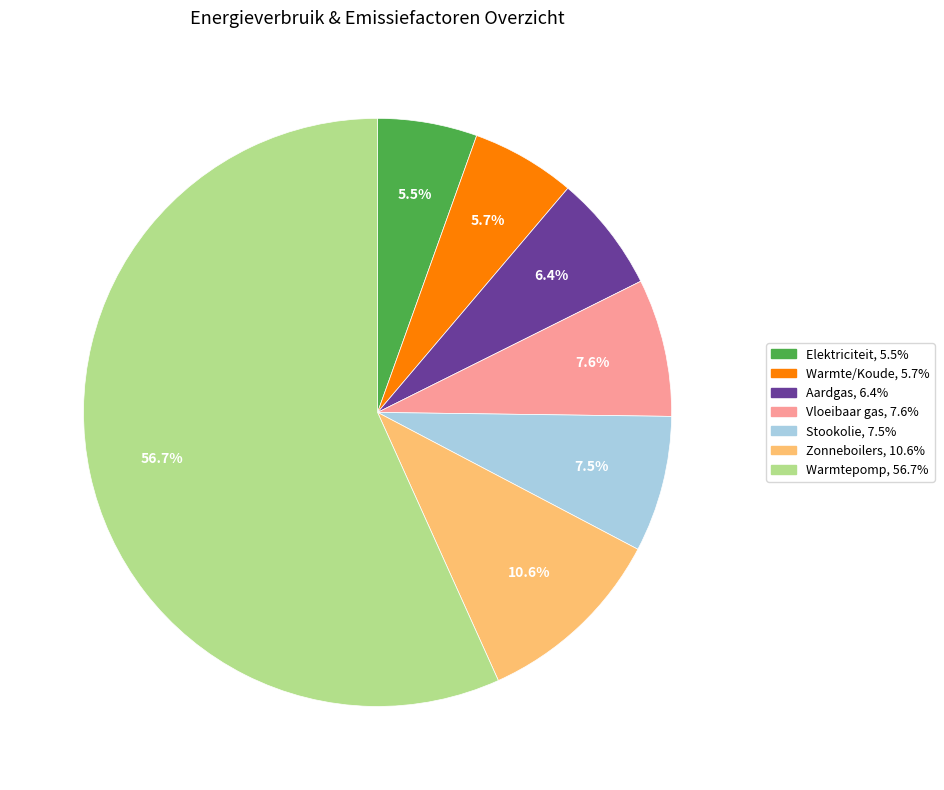

Which has a higher value, Warmte/Koude or Zonneboilers?

Zonneboilers